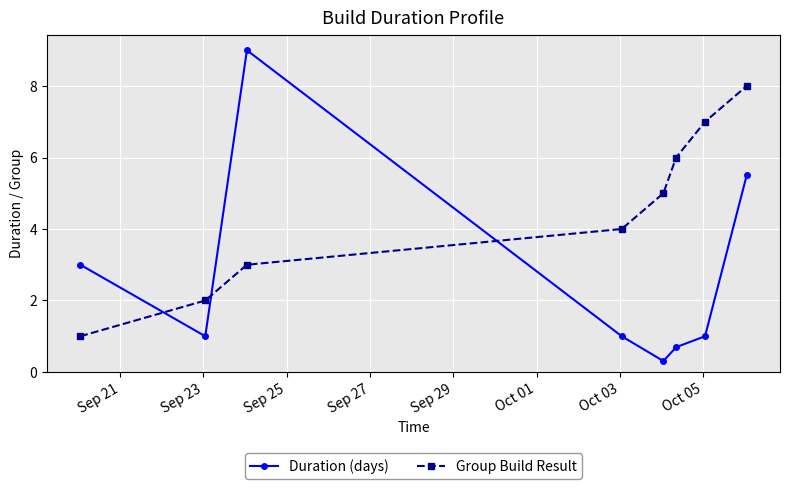

What is the value of the Duration (days) point at the 3rd from the left?

9.0